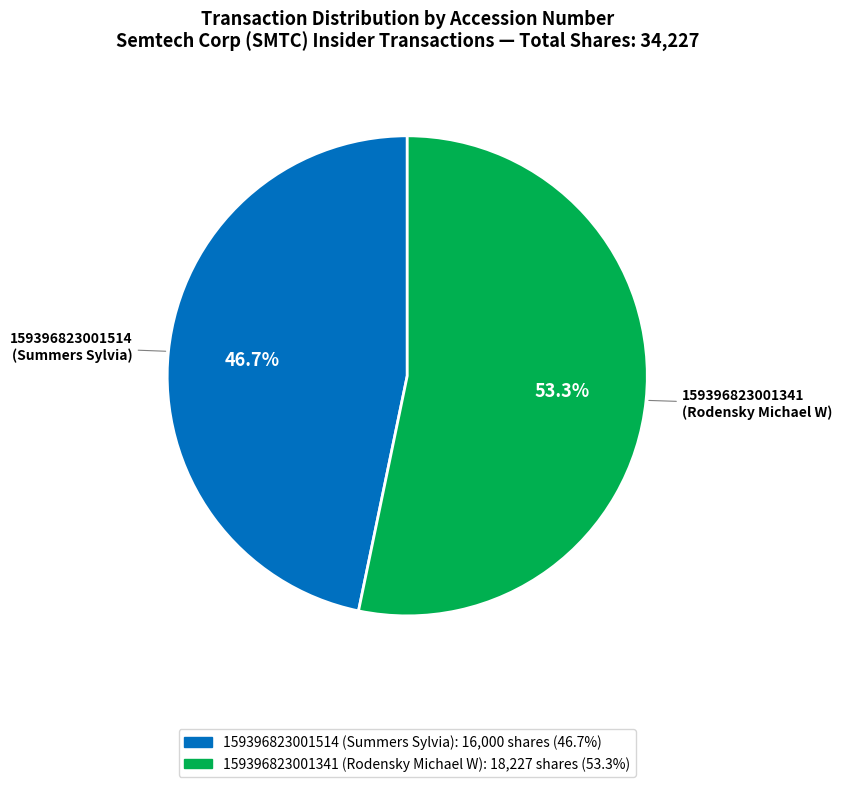

What is the smallest slice in the pie chart?

159396823001514